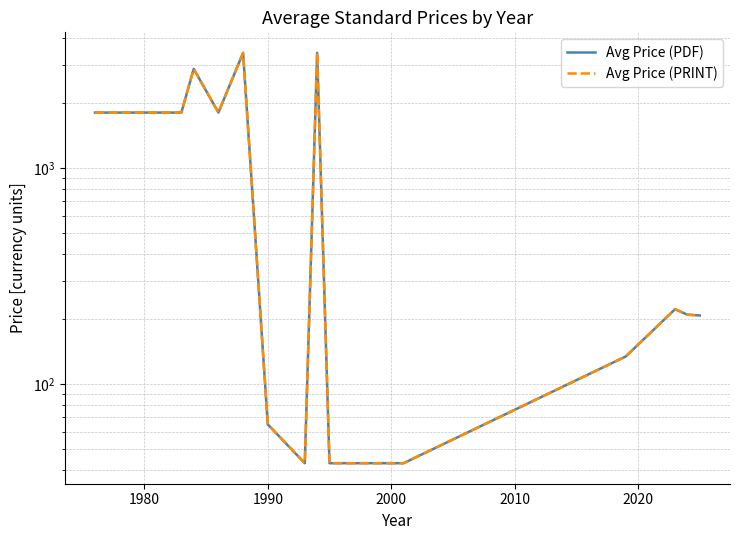

What are all the series names shown in the legend?

Avg Price (PDF), Avg Price (PRINT)